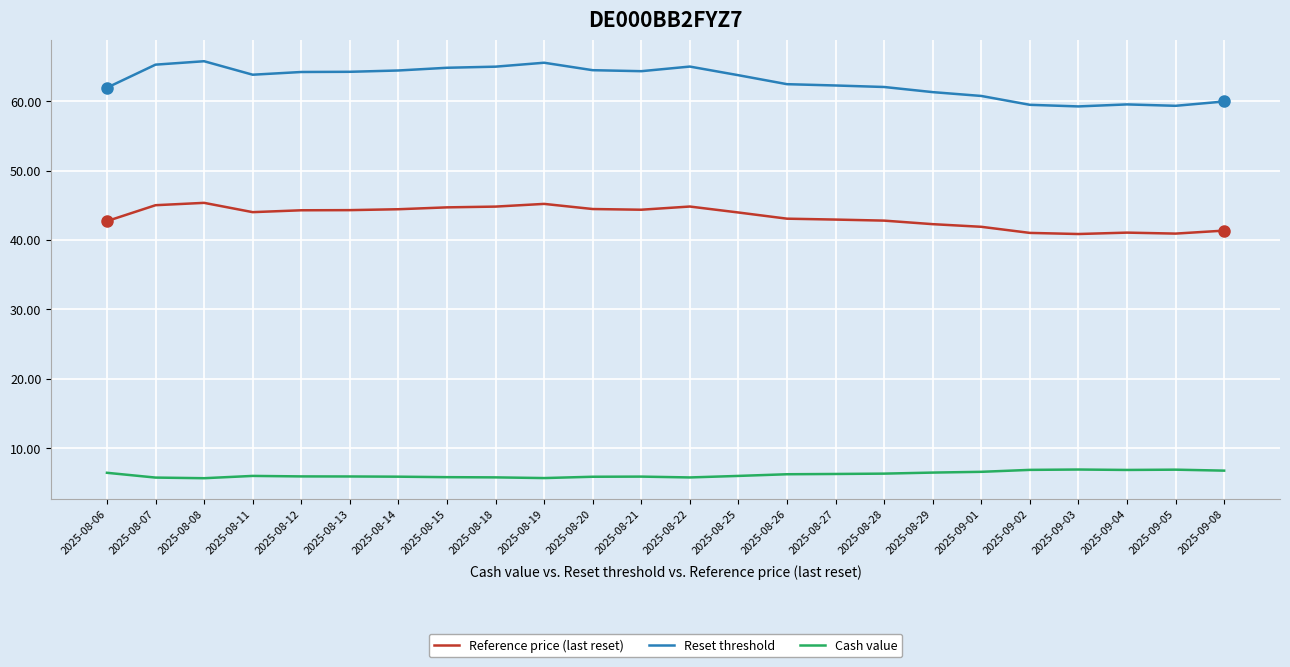

The Reference price (last reset) series shows 40.9 at 2025-09-03. True or false?

True